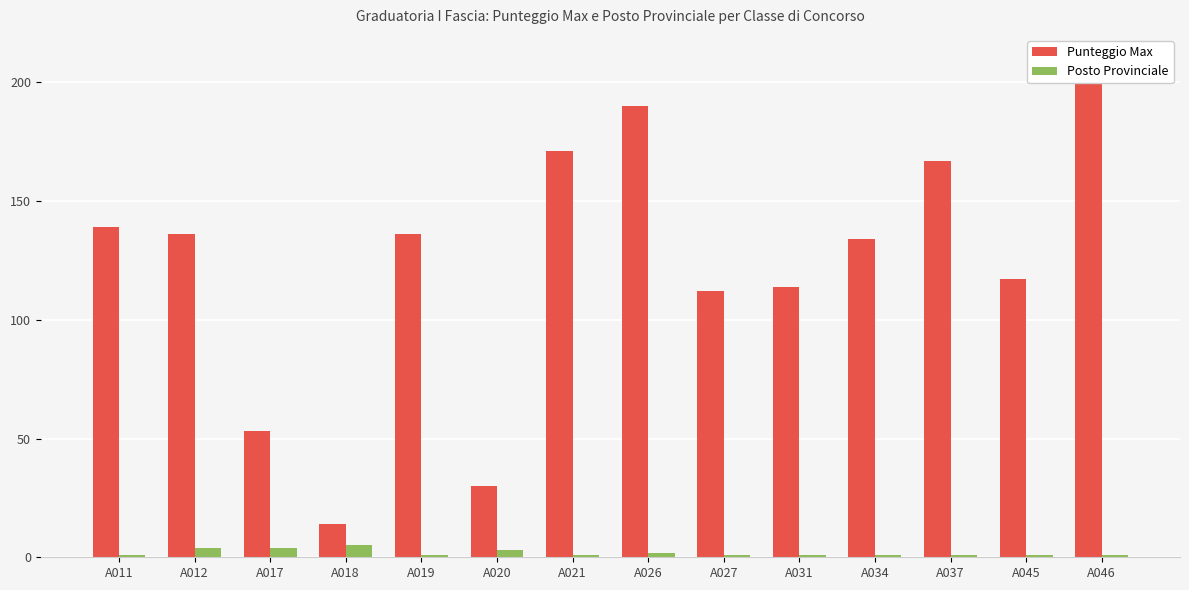

At which category is the sum across all series the highest?

A046